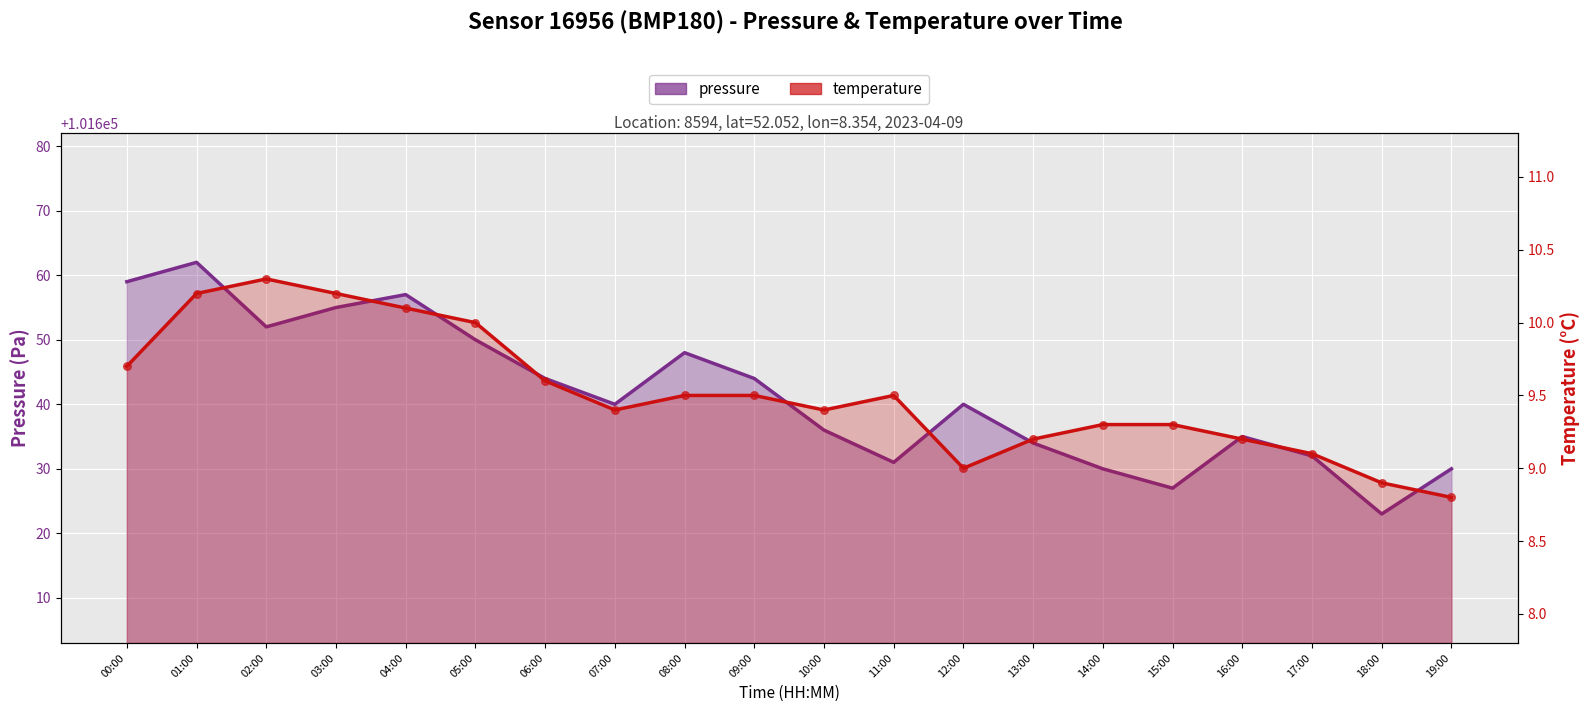

What is the total value across all series at 01:00?

101672.2